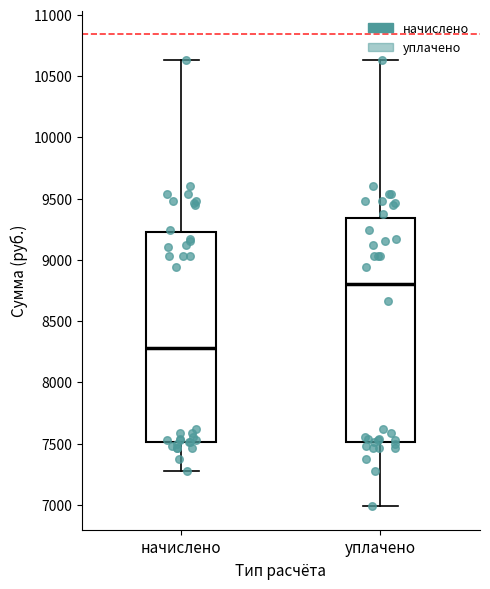

Where is the upper edge of the box for начислено on the y-axis? The values are not printed on the chart, so give them approximately, as read against the axis.

9250